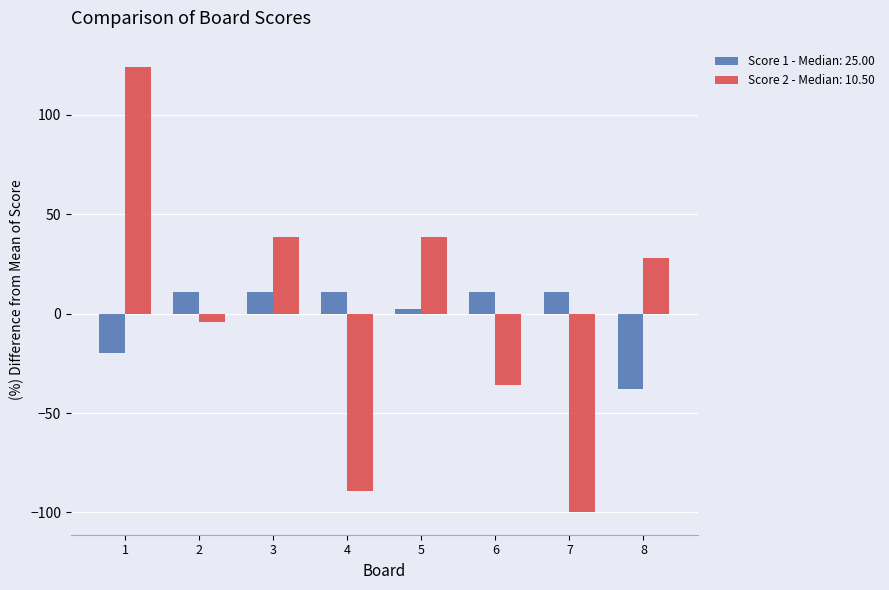

What are all the series names shown in the legend?

Score 1 - Median: 25.00, Score 2 - Median: 10.50